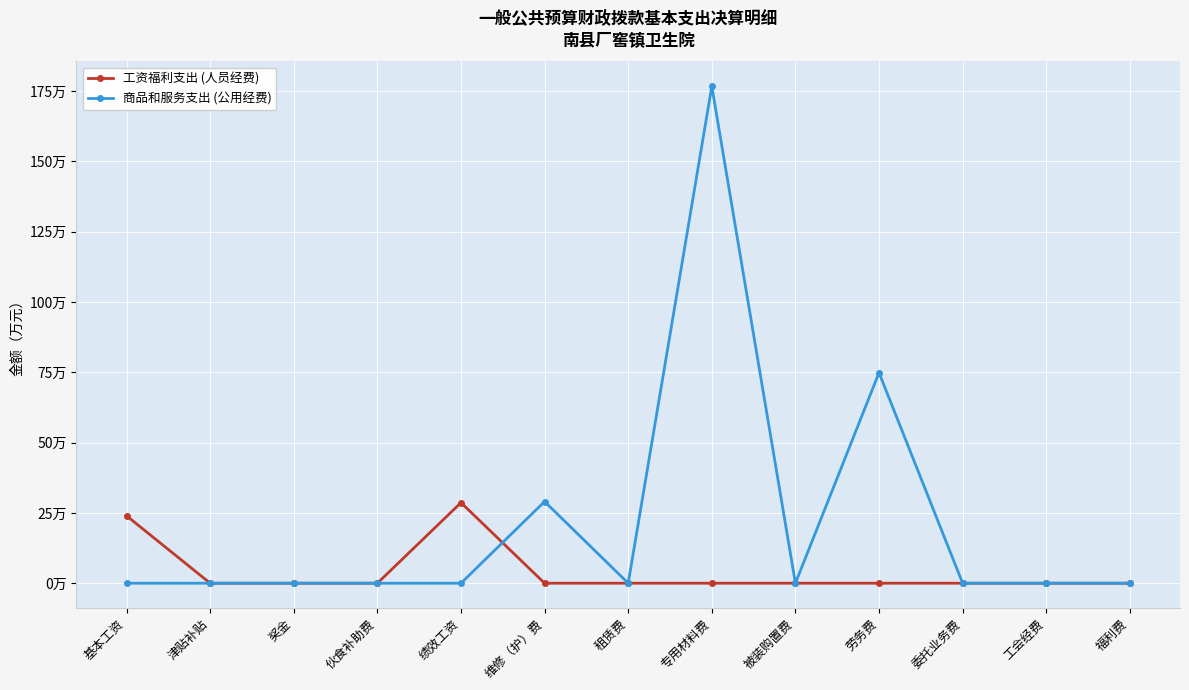

After their last crossing, which series has the higher values: 工资福利支出 (人员经费) or 商品和服务支出 (公用经费)?

商品和服务支出 (公用经费)